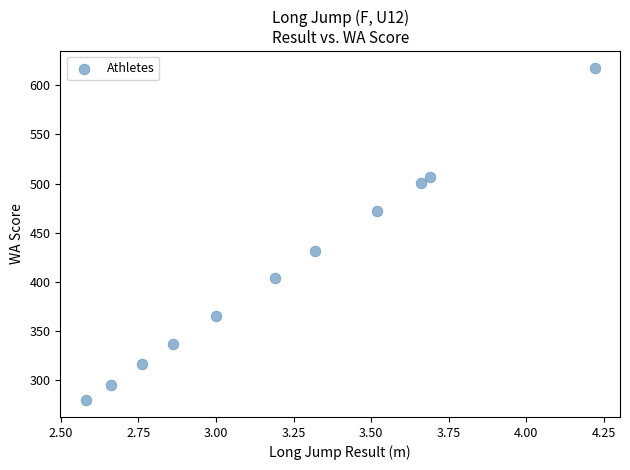

What Y value in the scatter plot is closest to 448?

431